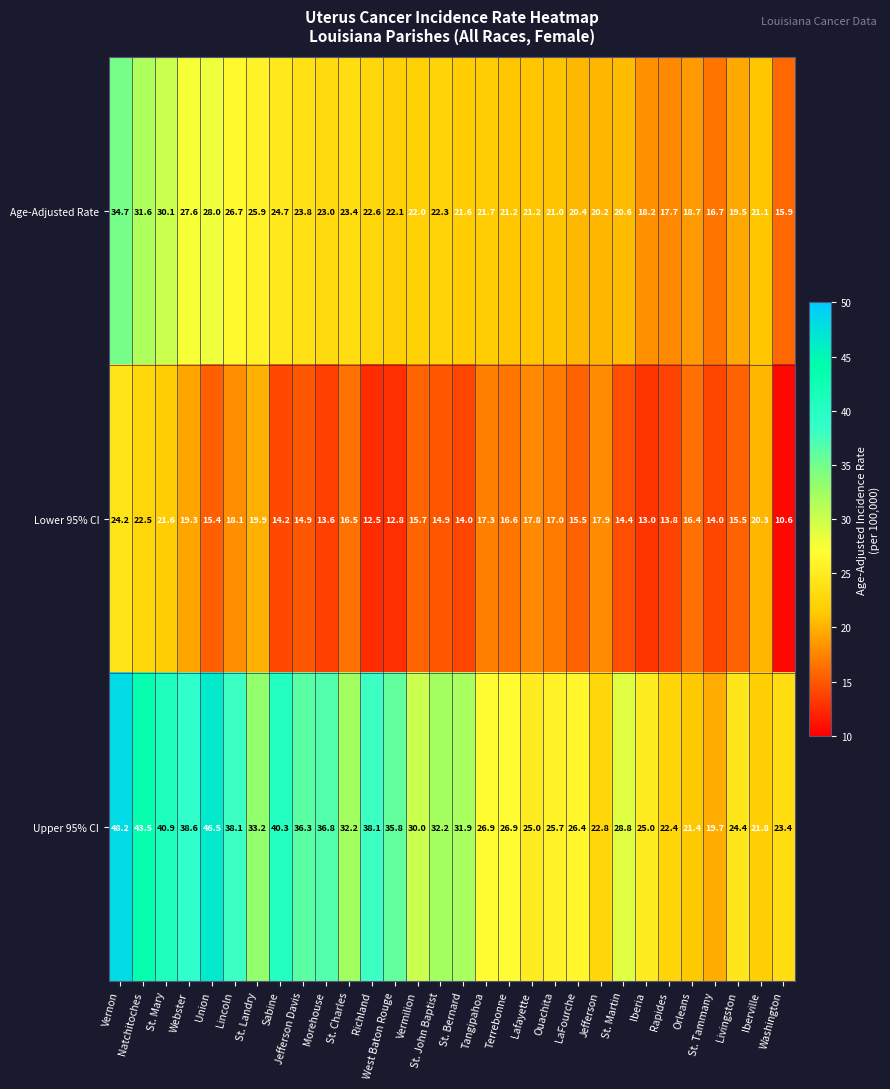

What is the spread (max minus min) of values at St. Bernard?

17.9